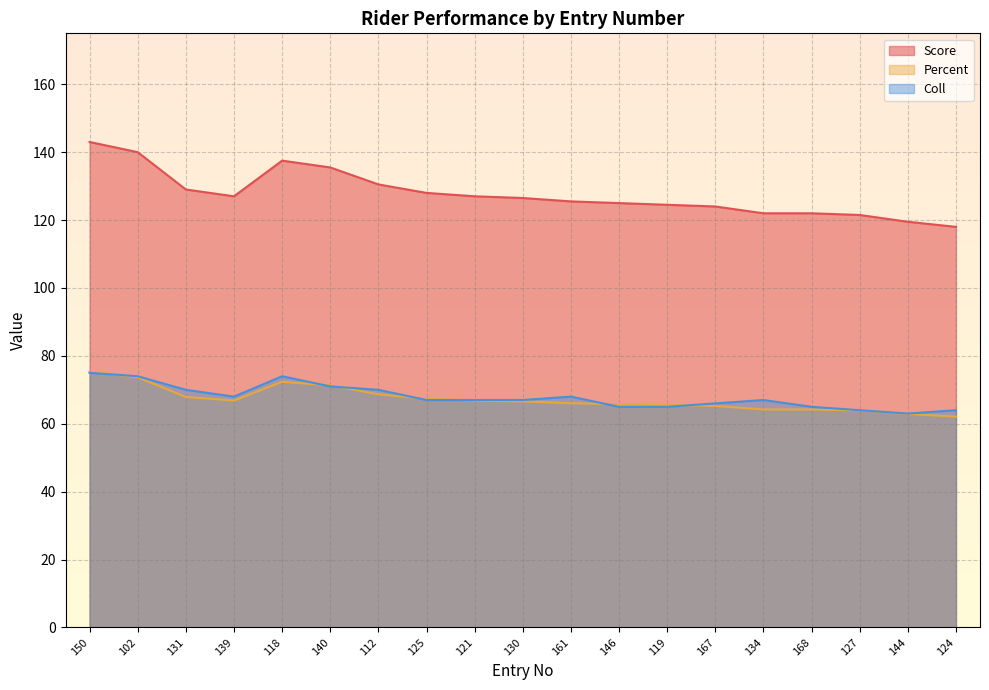

What is the difference between the second highest and second lowest values in the Coll series?

10.0